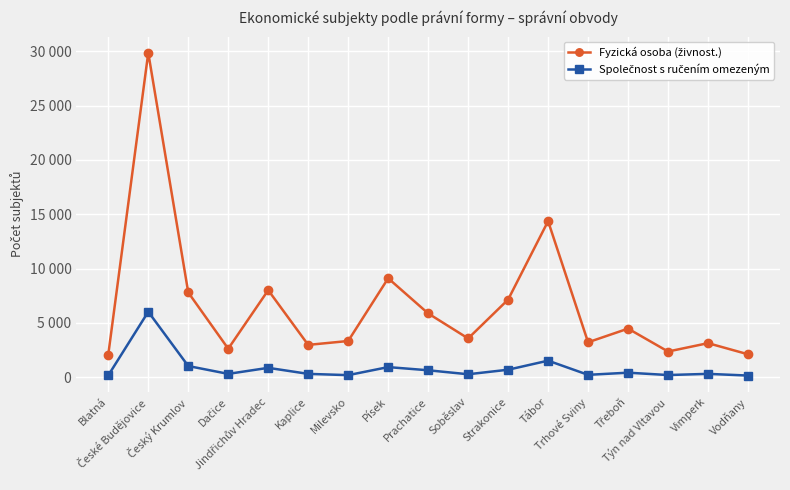

At which category is the sum across all series the highest?

České Budějovice